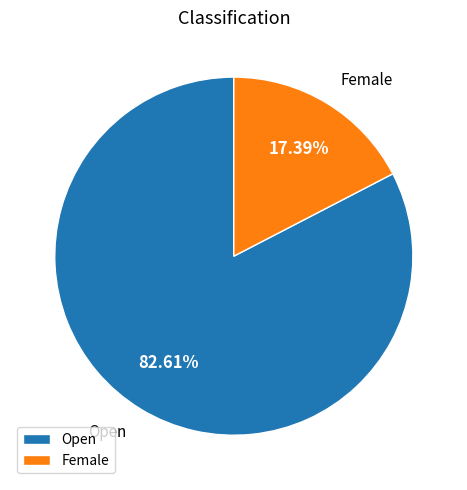

To the nearest percent, what is the average slice percentage?

50%